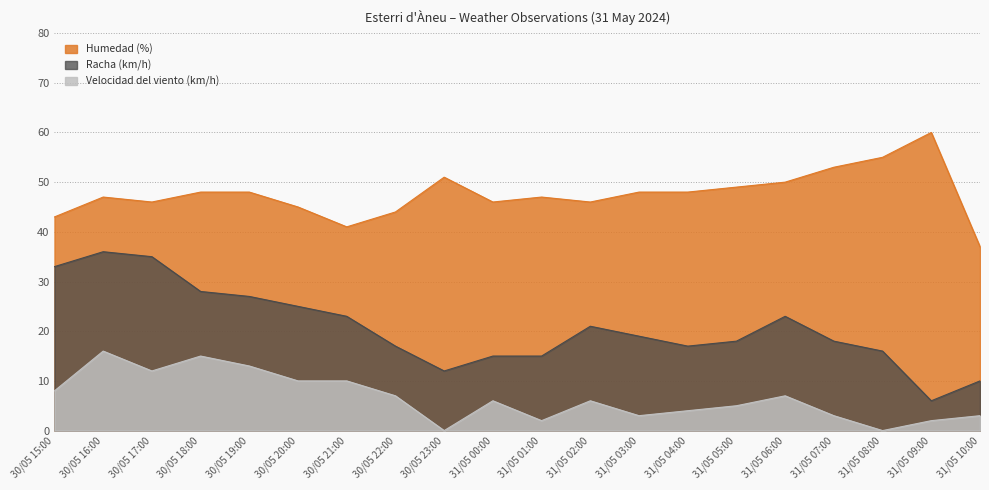

Reading left to right, transcribe all the data shown in this chart.

Velocidad del viento (km/h): 8	16	12	15	13	10	10	7	0	6	2	6	3	4	5	7	3	0	2	3
Racha (km/h): 33	36	35	28	27	25	23	17	12	15	15	21	19	17	18	23	18	16	6	10
Humedad (%): 43	47	46	48	48	45	41	44	51	46	47	46	48	48	49	50	53	55	60	37